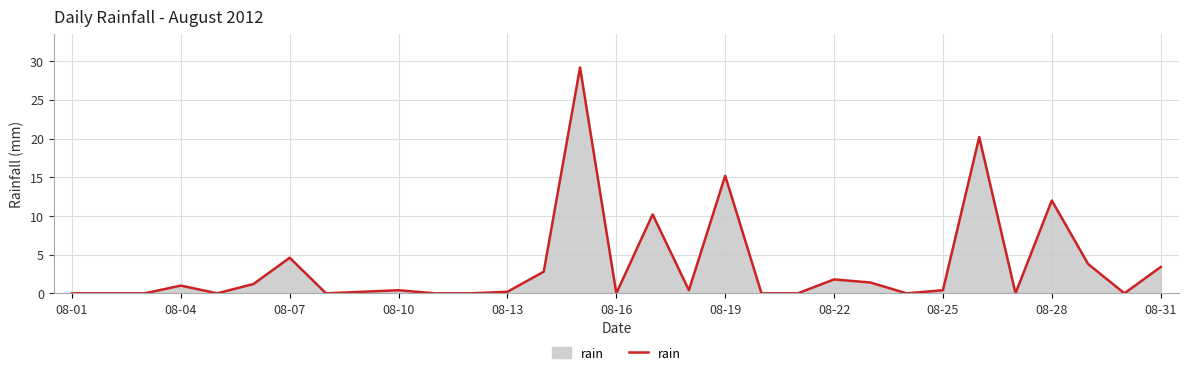

Is this an area chart (filled region under the line)?

Yes